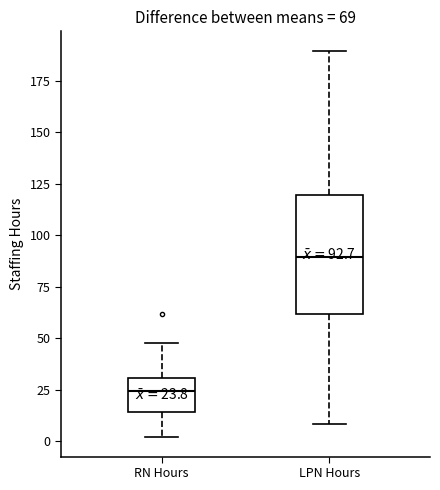

Which box has the highest median line?

LPN Hours